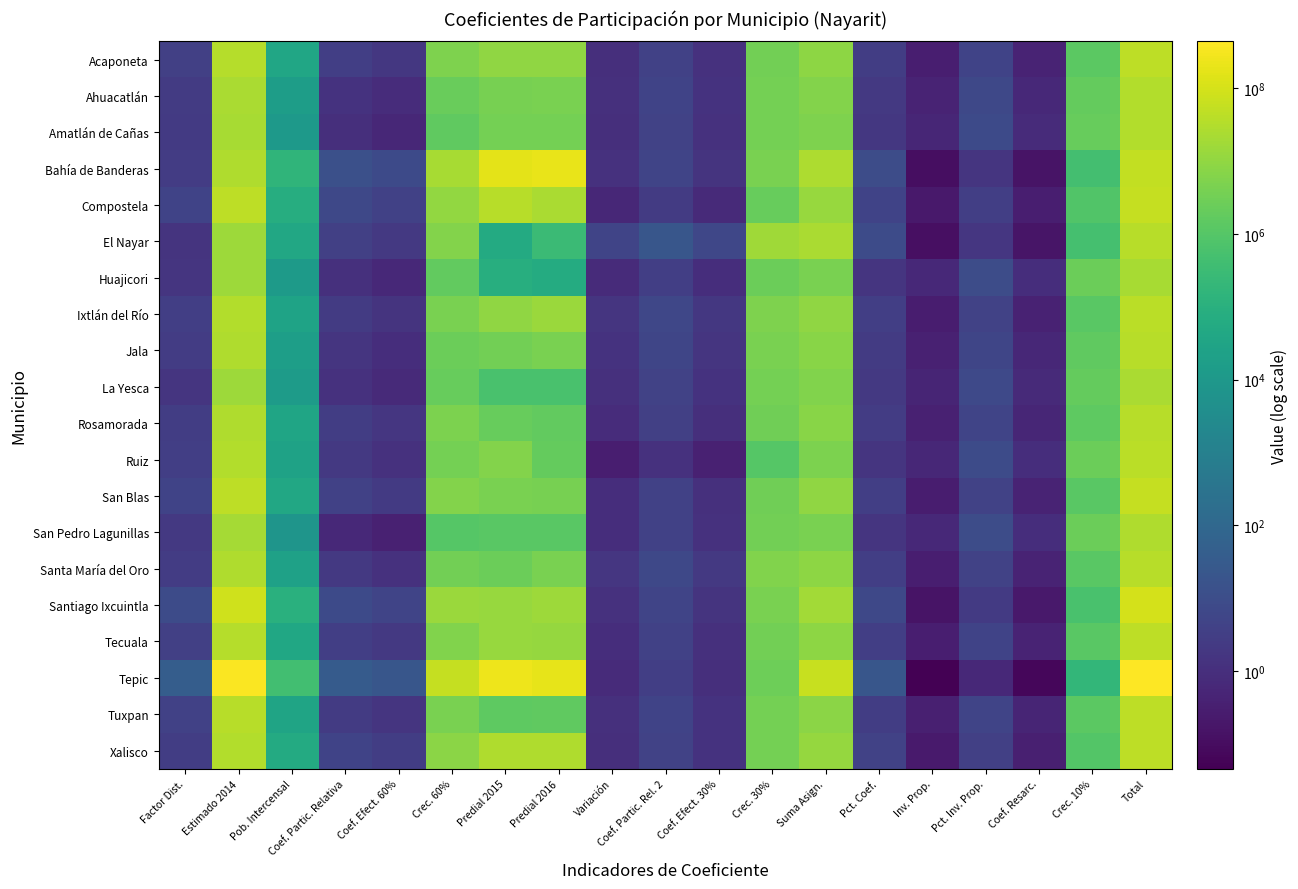

Reading left to right, list all the values displayed in this chart.

Acaponeta: Factor Dist.=3.6	Estimado 2014=35350314.2	Pob. Intercensal=37309.0	Coef. Partic. Relativa=3.2	Coef. Efect. 60%=1.9	Crec. 60%=5298042.5	Predial 2015=9840850.0	Predial 2016=9587479.0	Variación=1.0	Coef. Partic. Rel. 2=4.0	Coef. Efect. 30%=1.2	Crec. 30%=3329357.4	Suma Asign.=8627399.9	Pct. Coef.=3.1	Inv. Prop.=0.3	Pct. Inv. Prop.=4.7	Coef. Resarc.=0.5	Crec. 10%=1310258.8	Total=45287972.8
Ahuacatlán: Factor Dist.=2.5	Estimado 2014=24120242.0	Pob. Intercensal=15953.0	Coef. Partic. Relativa=1.4	Coef. Efect. 60%=0.8	Crec. 60%=2265396.3	Predial 2015=3790321.0	Predial 2016=4153474.0	Variación=1.1	Coef. Partic. Rel. 2=4.5	Coef. Efect. 30%=1.3	Crec. 30%=3744761.0	Suma Asign.=6010157.3	Pct. Coef.=2.2	Inv. Prop.=0.5	Pct. Inv. Prop.=6.7	Coef. Resarc.=0.7	Crec. 10%=1880837.0	Total=32011236.3
Amatlán de Cañas: Factor Dist.=2.3	Estimado 2014=22753102.8	Pob. Intercensal=11851.0	Coef. Partic. Relativa=1.0	Coef. Efect. 60%=0.6	Crec. 60%=1682894.2	Predial 2015=3689187.0	Predial 2016=3784530.0	Variación=1.0	Coef. Partic. Rel. 2=4.2	Coef. Efect. 30%=1.3	Crec. 30%=3505660.7	Suma Asign.=5188555.0	Pct. Coef.=1.9	Inv. Prop.=0.5	Pct. Inv. Prop.=7.8	Coef. Resarc.=0.8	Crec. 10%=2178665.6	Total=30120323.4
Bahía de Banderas: Factor Dist.=2.8	Estimado 2014=27440437.2	Pob. Intercensal=150250.0	Coef. Partic. Relativa=12.7	Coef. Efect. 60%=7.6	Crec. 60%=21336162.5	Predial 2015=173337196.2	Predial 2016=214394286.0	Variación=1.2	Coef. Partic. Rel. 2=5.0	Coef. Efect. 30%=1.5	Crec. 30%=4226783.8	Suma Asign.=25562946.4	Pct. Coef.=9.1	Inv. Prop.=0.1	Pct. Inv. Prop.=1.6	Coef. Resarc.=0.2	Crec. 10%=442207.5	Total=53445591.1
Compostela: Factor Dist.=4.6	Estimado 2014=45310899.9	Pob. Intercensal=75520.0	Coef. Partic. Relativa=6.4	Coef. Efect. 60%=3.8	Crec. 60%=10724173.0	Predial 2015=38608461.0	Predial 2016=23134391.0	Variación=0.6	Coef. Partic. Rel. 2=2.4	Coef. Efect. 30%=0.7	Crec. 30%=2047689.9	Suma Asign.=12771862.9	Pct. Coef.=4.6	Inv. Prop.=0.2	Pct. Inv. Prop.=3.2	Coef. Resarc.=0.3	Crec. 10%=885080.5	Total=58967843.3
El Nayar: Factor Dist.=1.5	Estimado 2014=14647920.2	Pob. Intercensal=42514.0	Coef. Partic. Relativa=3.6	Coef. Efect. 60%=2.2	Crec. 60%=6037175.5	Predial 2015=56558.0	Predial 2016=287635.0	Variación=5.1	Coef. Partic. Rel. 2=20.7	Coef. Efect. 30%=6.2	Crec. 30%=17379460.3	Suma Asign.=23416635.8	Pct. Coef.=8.4	Inv. Prop.=0.1	Pct. Inv. Prop.=1.7	Coef. Resarc.=0.2	Crec. 10%=482739.1	Total=38547295.1
Huajicori: Factor Dist.=1.5	Estimado 2014=14940878.6	Pob. Intercensal=12614.0	Coef. Partic. Relativa=1.1	Coef. Efect. 60%=0.6	Crec. 60%=1791243.6	Predial 2015=81890.0	Predial 2016=62501.0	Variación=0.8	Coef. Partic. Rel. 2=3.1	Coef. Efect. 30%=0.9	Crec. 30%=2608222.8	Suma Asign.=4399466.5	Pct. Coef.=1.6	Inv. Prop.=0.6	Pct. Inv. Prop.=9.2	Coef. Resarc.=0.9	Crec. 10%=2569431.2	Total=21909776.3
Ixtlán del Río: Factor Dist.=3.2	Estimado 2014=30858285.3	Pob. Intercensal=29416.0	Coef. Partic. Relativa=2.5	Coef. Efect. 60%=1.5	Crec. 60%=4177201.7	Predial 2015=9310961.0	Predial 2016=14390923.0	Variación=1.5	Coef. Partic. Rel. 2=6.3	Coef. Efect. 30%=1.9	Crec. 30%=5281809.6	Suma Asign.=9459011.3	Pct. Coef.=3.4	Inv. Prop.=0.3	Pct. Inv. Prop.=4.3	Coef. Resarc.=0.4	Crec. 10%=1195064.2	Total=41512360.9
Jala: Factor Dist.=2.8	Estimado 2014=27440437.2	Pob. Intercensal=18580.0	Coef. Partic. Relativa=1.6	Coef. Efect. 60%=0.9	Crec. 60%=2638441.9	Predial 2015=3182383.0	Predial 2016=4206319.0	Variación=1.3	Coef. Partic. Rel. 2=5.4	Coef. Efect. 30%=1.6	Crec. 30%=4516878.0	Suma Asign.=7155319.9	Pct. Coef.=2.6	Inv. Prop.=0.4	Pct. Inv. Prop.=5.7	Coef. Resarc.=0.6	Crec. 10%=1579821.2	Total=36175578.4
La Yesca: Factor Dist.=1.6	Estimado 2014=15624448.2	Pob. Intercensal=14315.0	Coef. Partic. Relativa=1.2	Coef. Efect. 60%=0.7	Crec. 60%=2032793.1	Predial 2015=581941.0	Predial 2016=619298.0	Variación=1.1	Coef. Partic. Rel. 2=4.3	Coef. Efect. 30%=1.3	Crec. 30%=3636715.4	Suma Asign.=5669508.6	Pct. Coef.=2.0	Inv. Prop.=0.5	Pct. Inv. Prop.=7.1	Coef. Resarc.=0.7	Crec. 10%=1993845.9	Total=23287802.7
Rosamorada: Factor Dist.=2.8	Estimado 2014=27733395.6	Pob. Intercensal=33901.0	Coef. Partic. Relativa=2.9	Coef. Efect. 60%=1.7	Crec. 60%=4814091.5	Predial 2015=2120104.0	Predial 2016=1819462.0	Variación=0.9	Coef. Partic. Rel. 2=3.5	Coef. Efect. 30%=1.0	Crec. 30%=2932745.8	Suma Asign.=7746837.3	Pct. Coef.=2.8	Inv. Prop.=0.4	Pct. Inv. Prop.=5.2	Coef. Resarc.=0.5	Crec. 10%=1459192.4	Total=36939425.4
Ruiz: Factor Dist.=3.3	Estimado 2014=32518382.9	Pob. Intercensal=24743.0	Coef. Partic. Relativa=2.1	Coef. Efect. 60%=1.3	Crec. 60%=3513615.1	Predial 2015=6139057.0	Predial 2016=1893758.0	Variación=0.3	Coef. Partic. Rel. 2=1.3	Coef. Efect. 30%=0.4	Crec. 30%=1054171.8	Suma Asign.=4567787.0	Pct. Coef.=1.6	Inv. Prop.=0.6	Pct. Inv. Prop.=8.9	Coef. Resarc.=0.9	Crec. 10%=2474749.0	Total=39560918.9
San Blas: Factor Dist.=4.7	Estimado 2014=45799164.0	Pob. Intercensal=43979.0	Coef. Partic. Relativa=3.7	Coef. Efect. 60%=2.2	Crec. 60%=6245211.9	Predial 2015=4353377.0	Predial 2016=4000518.0	Variación=0.9	Coef. Partic. Rel. 2=3.7	Coef. Efect. 30%=1.1	Crec. 30%=3140353.6	Suma Asign.=9385565.5	Pct. Coef.=3.4	Inv. Prop.=0.3	Pct. Inv. Prop.=4.3	Coef. Resarc.=0.4	Crec. 10%=1204416.1	Total=56389145.6
San Pedro Lagunillas: Factor Dist.=2.1	Estimado 2014=20800046.7	Pob. Intercensal=7499.0	Coef. Partic. Relativa=0.6	Coef. Efect. 60%=0.4	Crec. 60%=1064891.1	Predial 2015=1276066.0	Predial 2016=1219342.0	Variación=1.0	Coef. Partic. Rel. 2=3.9	Coef. Efect. 30%=1.2	Crec. 30%=3265434.6	Suma Asign.=4330325.7	Pct. Coef.=1.5	Inv. Prop.=0.6	Pct. Inv. Prop.=9.3	Coef. Resarc.=0.9	Crec. 10%=2610456.4	Total=27740828.8
Santa María del Oro: Factor Dist.=2.8	Estimado 2014=27440437.2	Pob. Intercensal=23477.0	Coef. Partic. Relativa=2.0	Coef. Efect. 60%=1.2	Crec. 60%=3333837.5	Predial 2015=2538386.0	Predial 2016=4314653.0	Variación=1.7	Coef. Partic. Rel. 2=6.9	Coef. Efect. 30%=2.1	Crec. 30%=5808671.4	Suma Asign.=9142508.9	Pct. Coef.=3.3	Inv. Prop.=0.3	Pct. Inv. Prop.=4.4	Coef. Resarc.=0.4	Crec. 10%=1236435.9	Total=37819382.1
Santiago Ixcuintla: Factor Dist.=8.3	Estimado 2014=81442436.5	Pob. Intercensal=97820.0	Coef. Partic. Relativa=8.3	Coef. Efect. 60%=5.0	Crec. 60%=13890871.3	Predial 2015=12549885.0	Predial 2016=15229971.0	Variación=1.2	Coef. Partic. Rel. 2=4.9	Coef. Efect. 30%=1.5	Crec. 30%=4147132.7	Suma Asign.=18038004.0	Pct. Coef.=6.5	Inv. Prop.=0.2	Pct. Inv. Prop.=2.2	Coef. Resarc.=0.2	Crec. 10%=626683.9	Total=100107124.4
Tecuala: Factor Dist.=3.5	Estimado 2014=34178480.6	Pob. Intercensal=39718.0	Coef. Partic. Relativa=3.4	Coef. Efect. 60%=2.0	Crec. 60%=5640131.1	Predial 2015=12319331.0	Predial 2016=11548623.0	Variación=0.9	Coef. Partic. Rel. 2=3.8	Coef. Efect. 30%=1.1	Crec. 30%=3203551.3	Suma Asign.=8843682.4	Pct. Coef.=3.2	Inv. Prop.=0.3	Pct. Inv. Prop.=4.6	Coef. Resarc.=0.5	Crec. 10%=1278214.9	Total=44300377.8
Tepic: Factor Dist.=39.0	Estimado 2014=380845926.3	Pob. Intercensal=413608.0	Coef. Partic. Relativa=35.0	Coef. Efect. 60%=21.0	Crec. 60%=58734159.8	Predial 2015=236317850.0	Predial 2016=186622629.0	Variación=0.8	Coef. Partic. Rel. 2=3.2	Coef. Efect. 30%=1.0	Crec. 30%=2698711.0	Suma Asign.=61432870.8	Pct. Coef.=22.0	Inv. Prop.=0.0	Pct. Inv. Prop.=0.7	Coef. Resarc.=0.1	Crec. 10%=184007.8	Total=442462804.9
Tuxpan: Factor Dist.=3.8	Estimado 2014=37010411.8	Pob. Intercensal=30565.0	Coef. Partic. Relativa=2.6	Coef. Efect. 60%=1.6	Crec. 60%=4340364.8	Predial 2015=1516592.0	Predial 2016=1666341.0	Variación=1.1	Coef. Partic. Rel. 2=4.5	Coef. Efect. 30%=1.3	Crec. 30%=3754773.3	Suma Asign.=8095138.0	Pct. Coef.=2.9	Inv. Prop.=0.3	Pct. Inv. Prop.=5.0	Coef. Resarc.=0.5	Crec. 10%=1396409.3	Total=46501959.2
Xalisco: Factor Dist.=3.1	Estimado 2014=30272368.5	Pob. Intercensal=57418.0	Coef. Partic. Relativa=4.9	Coef. Efect. 60%=2.9	Crec. 60%=8153609.2	Predial 2015=27689428.0	Predial 2016=28960943.0	Variación=1.0	Coef. Partic. Rel. 2=4.3	Coef. Efect. 30%=1.3	Crec. 30%=3574269.6	Suma Asign.=11727878.8	Pct. Coef.=4.2	Inv. Prop.=0.2	Pct. Inv. Prop.=3.4	Coef. Resarc.=0.3	Crec. 10%=963867.9	Total=42964115.3